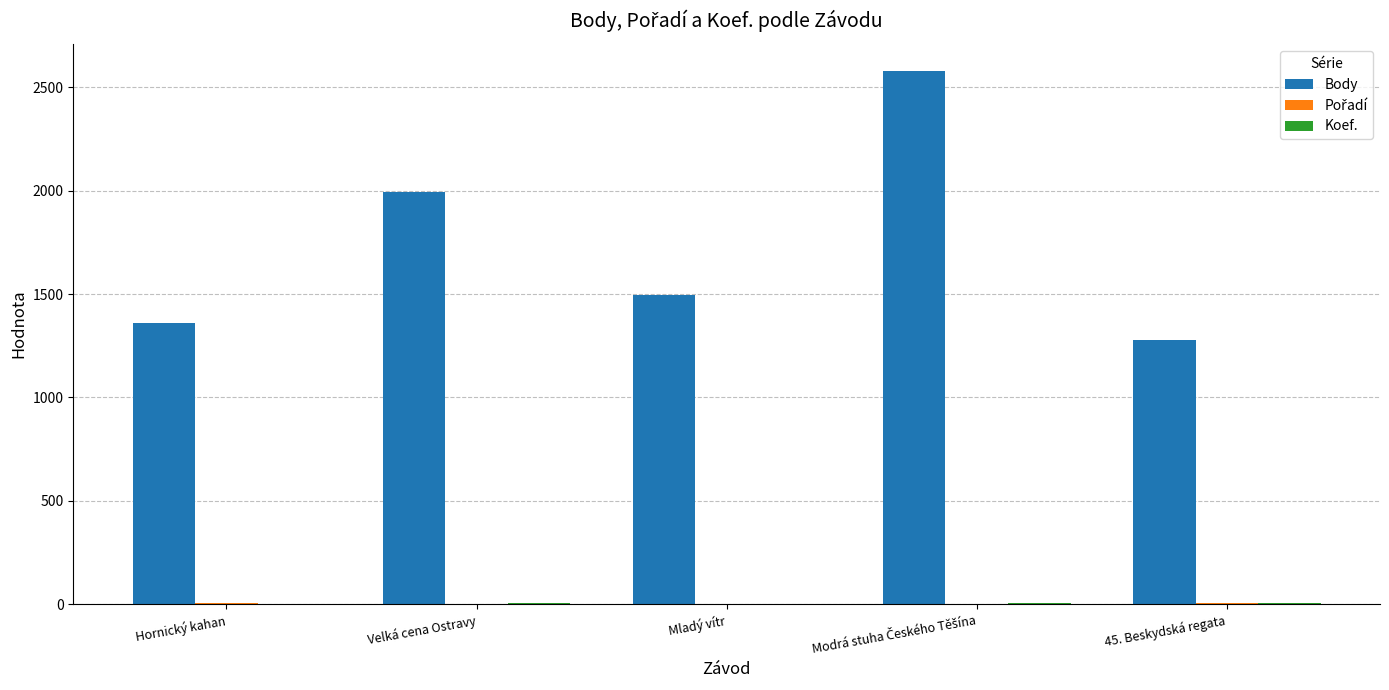

What is the highest value of the Body series?

2580